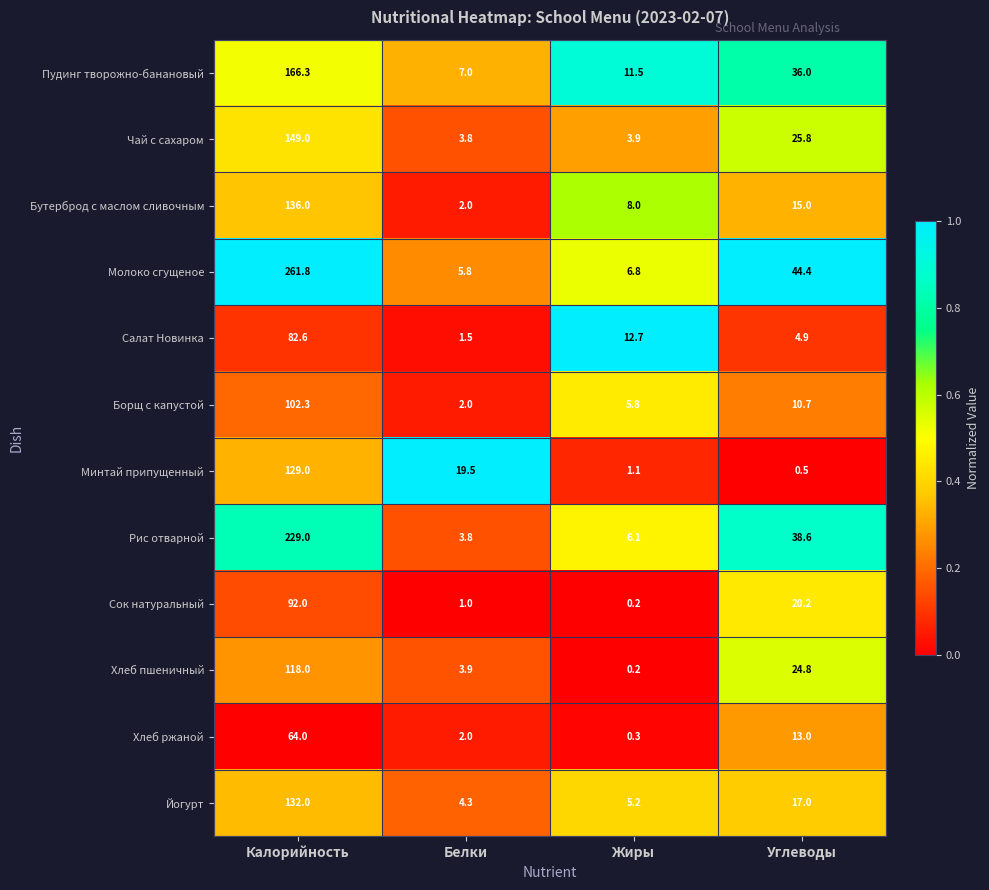

True or false: Борщ с капустой has a value of 10.7 at Углеводы.

True